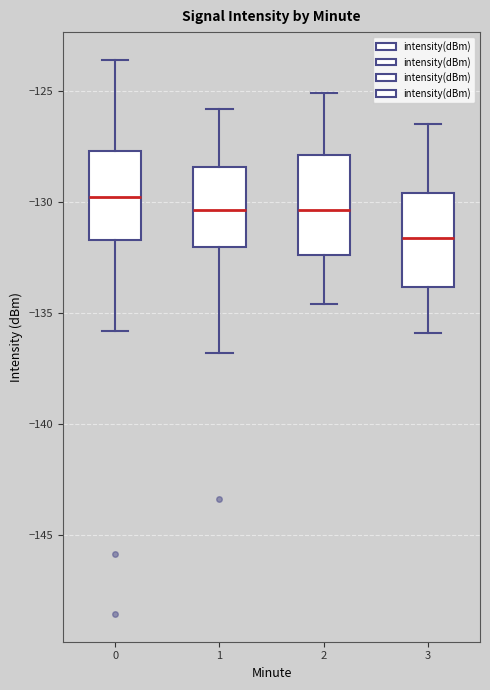

Reading left to right, transcribe this box plot: for each box, give where its median line is, the range the box spans, and where its two whiskers end, as read against the y-axis. The values are not printed on the chart, so give them approximately, as read against the axis.

0: median -130.0, box -131.5 to -127.5, whiskers -136.0 to -123.5
1: median -130.5, box -132.0 to -128.5, whiskers -137.0 to -126.0
2: median -130.5, box -132.5 to -128.0, whiskers -134.5 to -125.0
3: median -131.5, box -134.0 to -129.5, whiskers -136.0 to -126.5